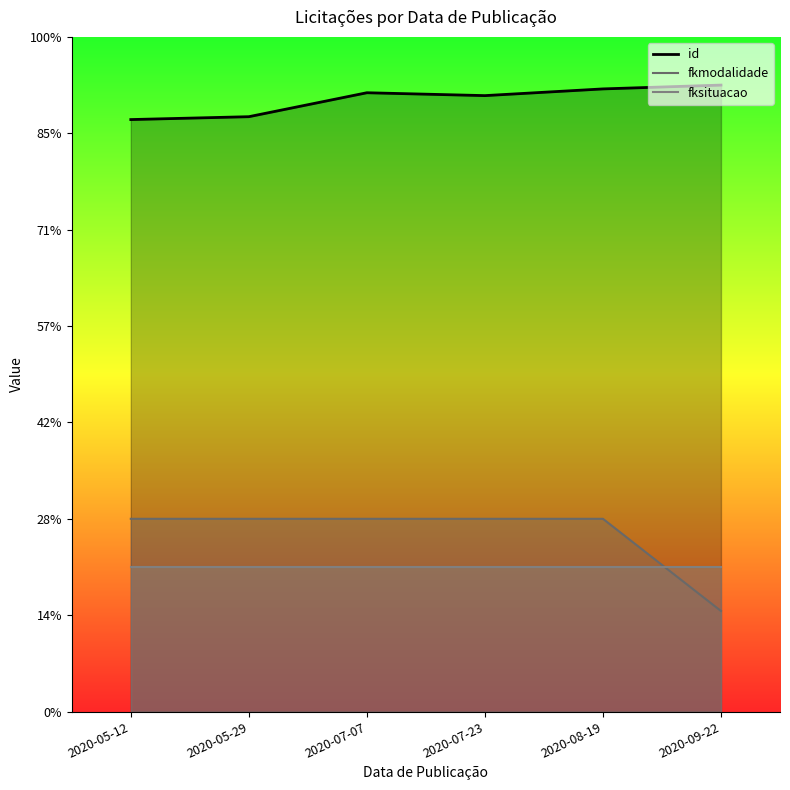

What is the highest value of the id series?

650.0